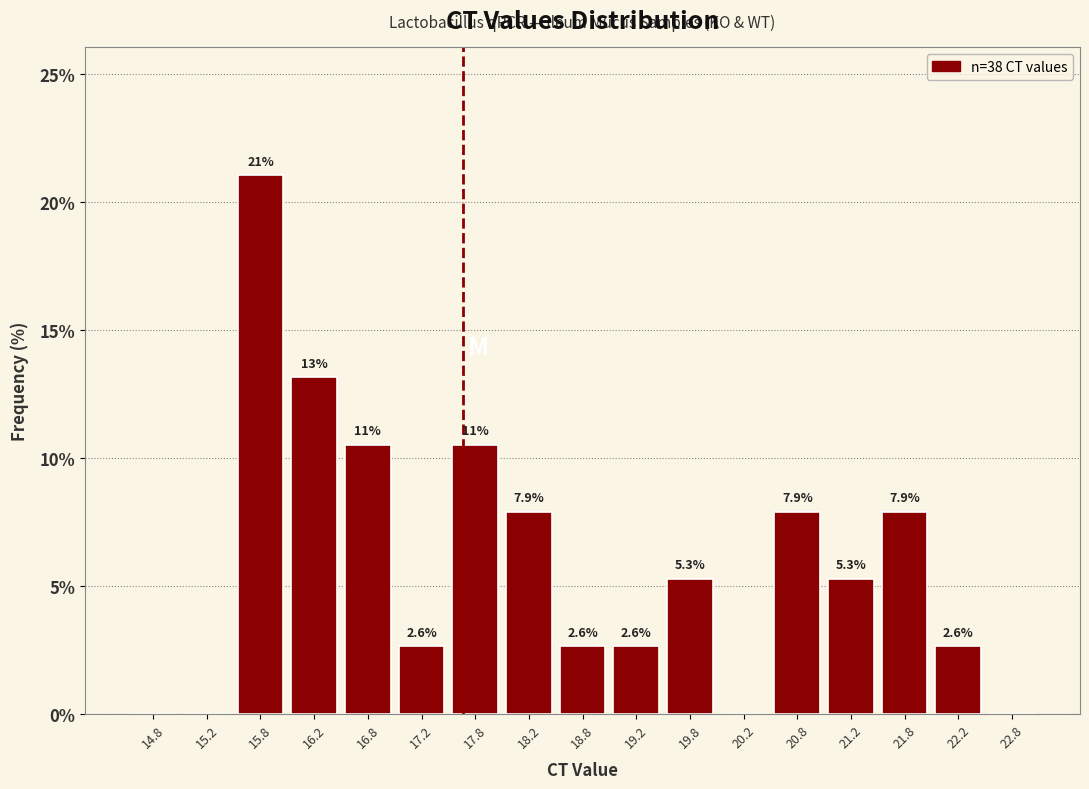

Which range on the x-axis has the tallest bar?

15.5 to 16.0